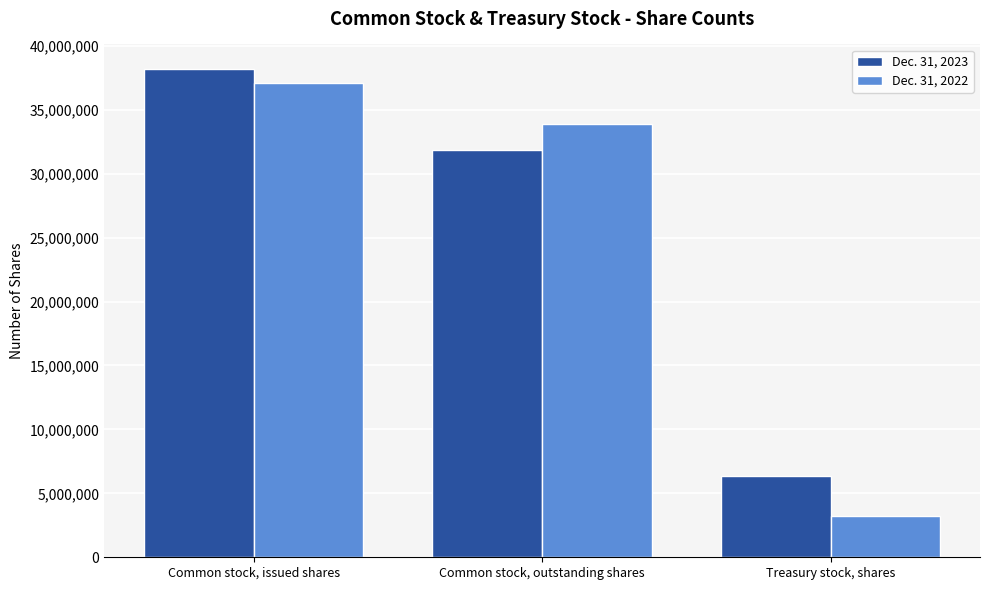

At how many categories does at least one series exceed 11105290?

2